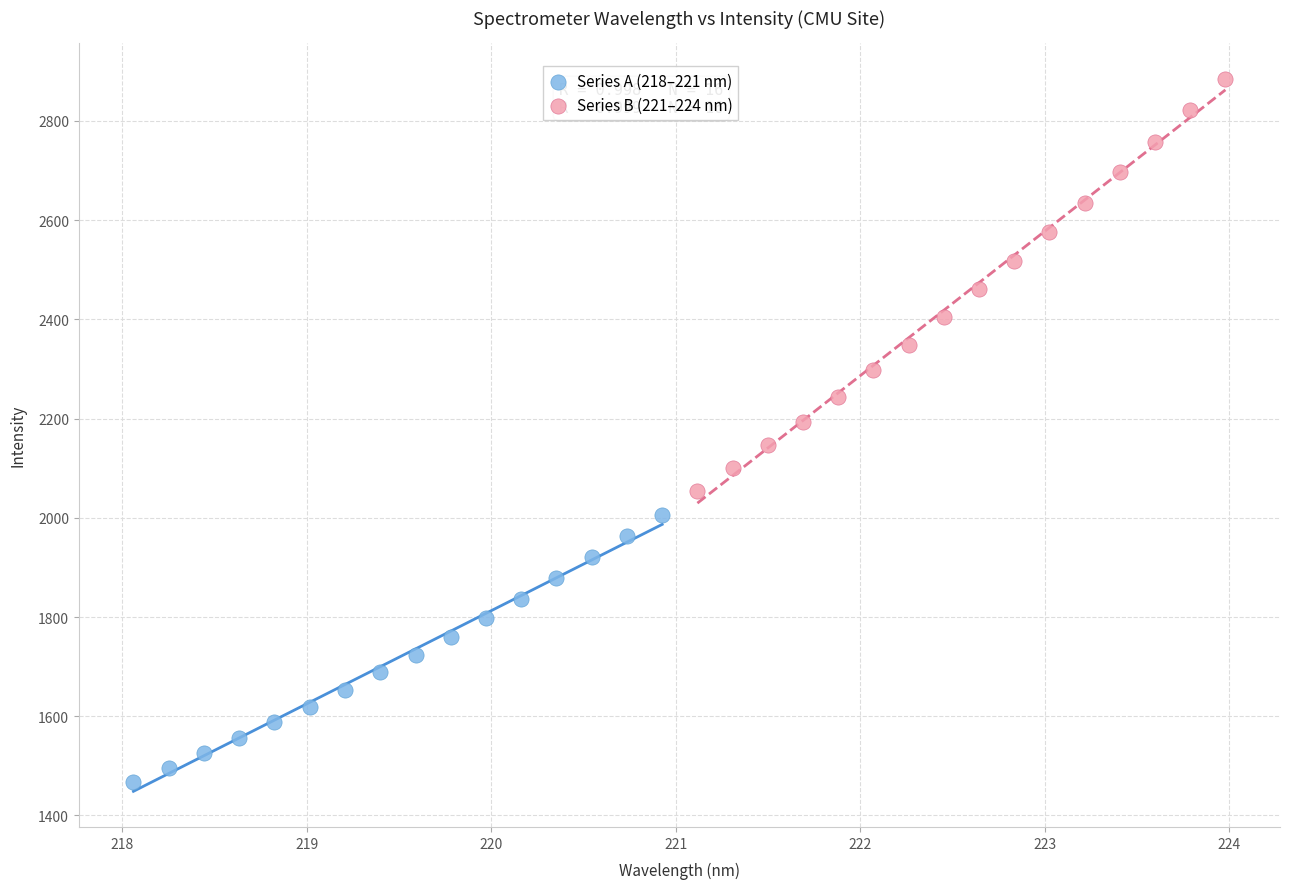

Which series reaches the maximum Y coordinate?

Series B (221–224 nm)